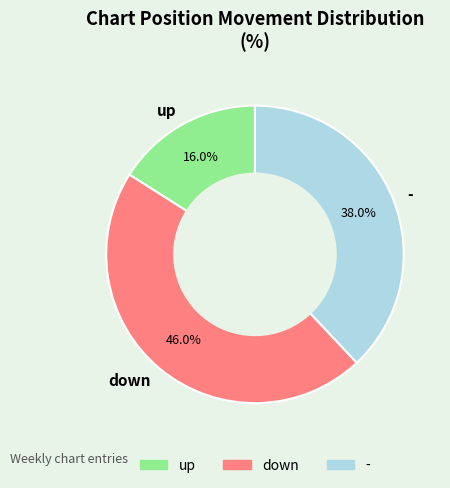

What is the largest slice in the pie chart?

down